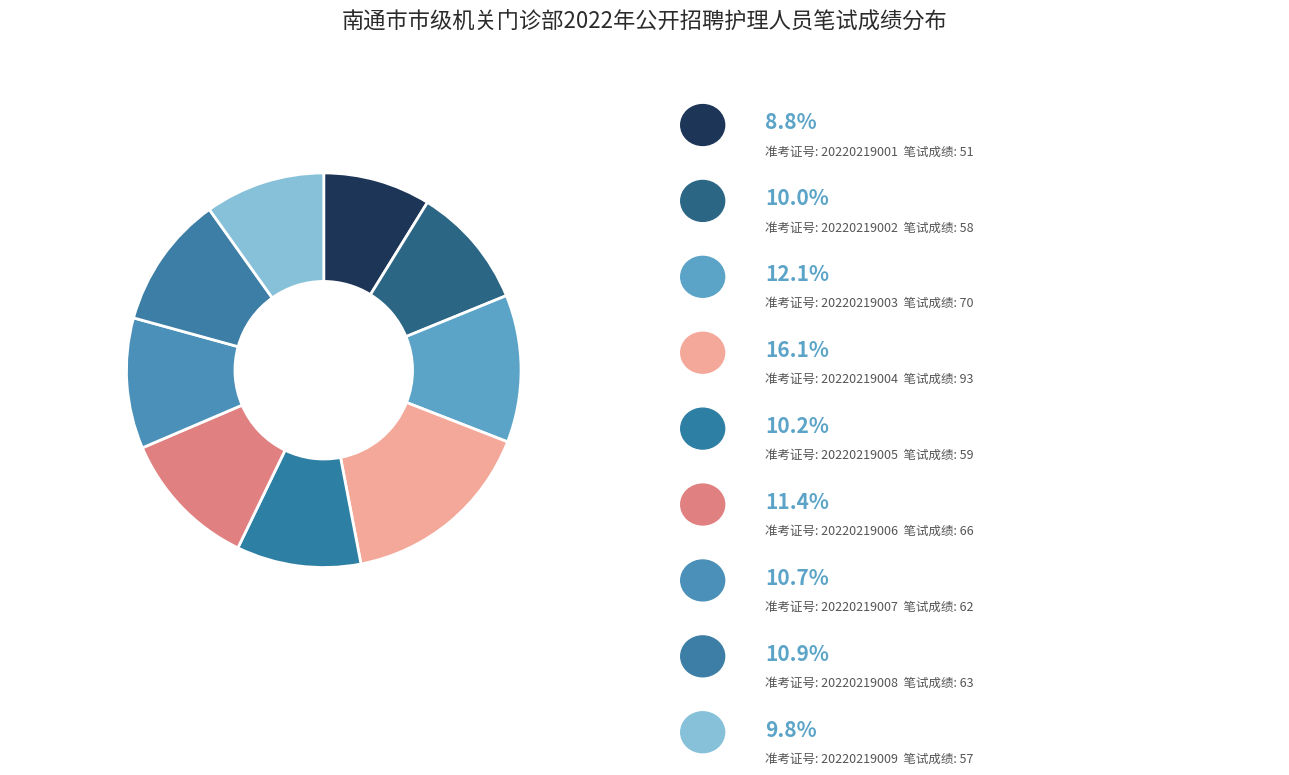

How many slices are in this pie chart?

9